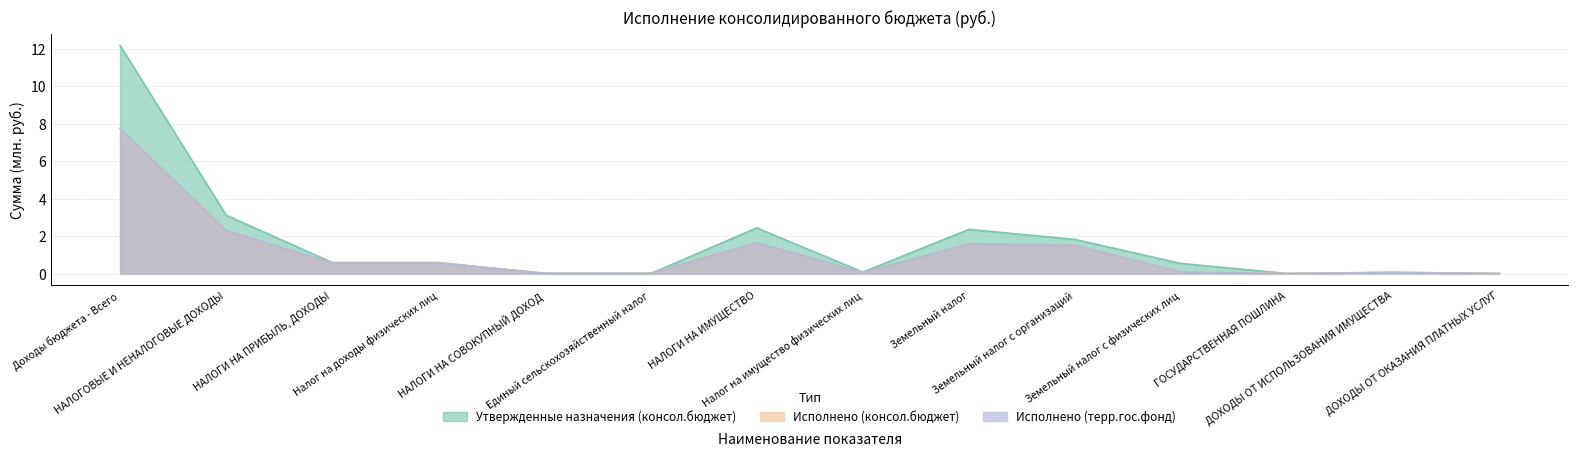

How many lines are shown in the chart?

3